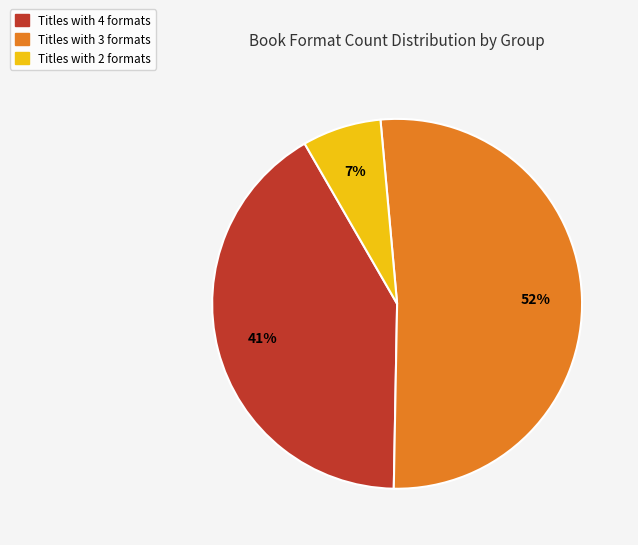

To the nearest percent, what is the difference between the largest and smallest slice percentages?

45%